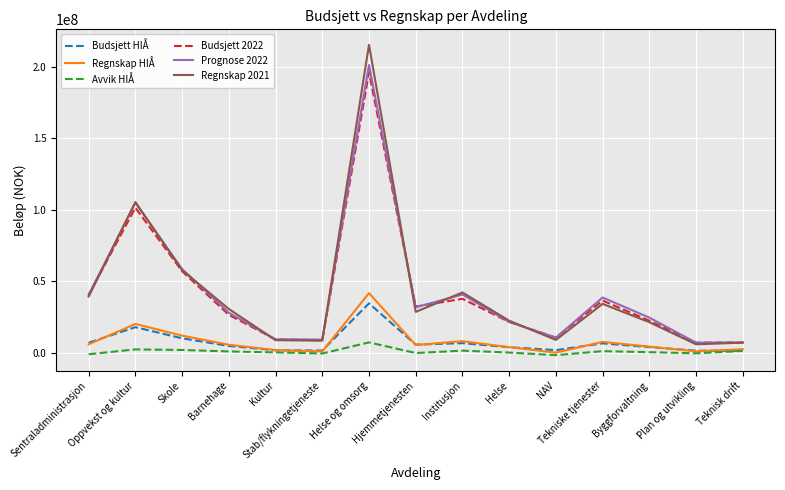

Which series has the largest range (max minus min)?

Regnskap 2021